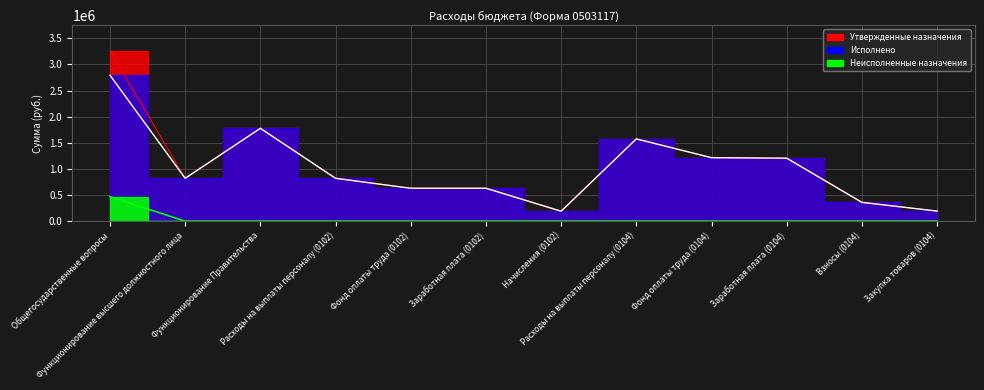

What position from the left is Заработная плата (0102)?

6